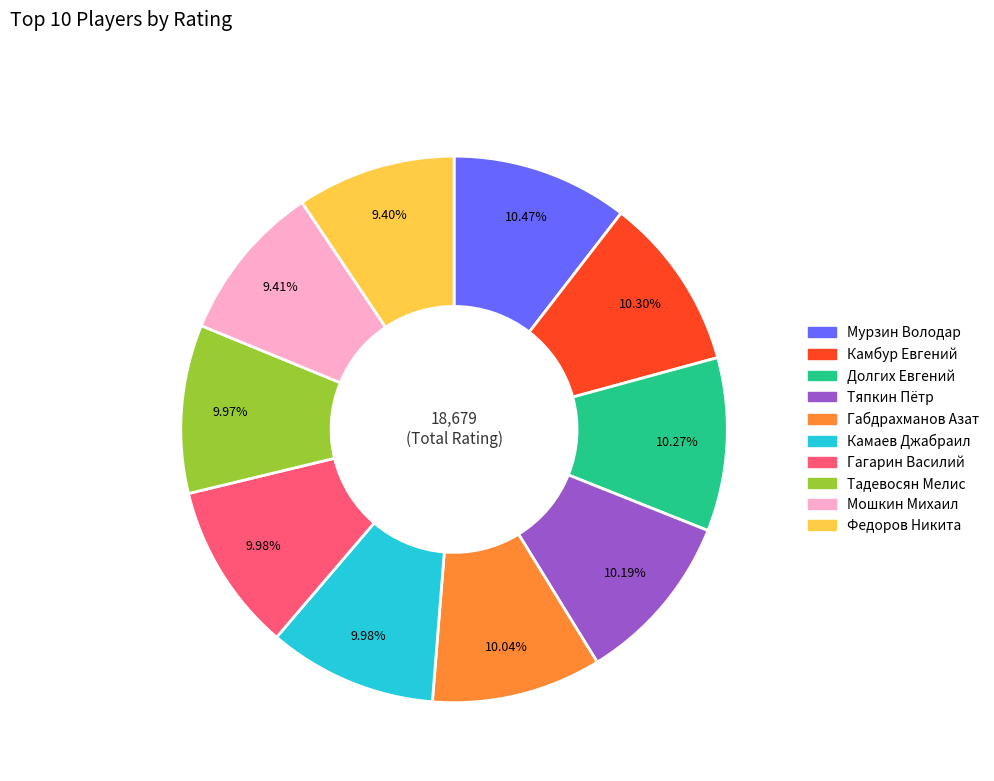

To the nearest percent, what is the combined percentage of Тяпкин Пётр and Мурзин Володар?

21%